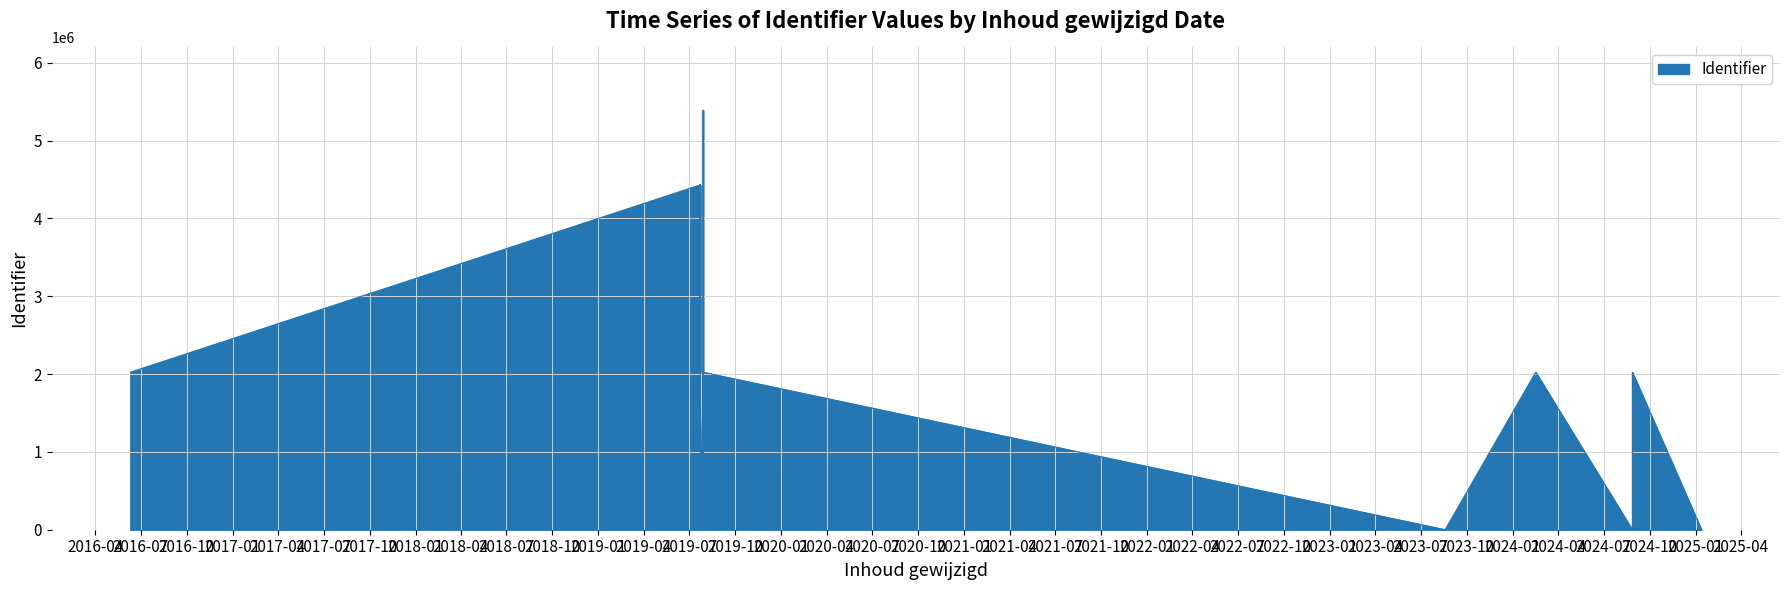

How many categories are shown in the chart?

18